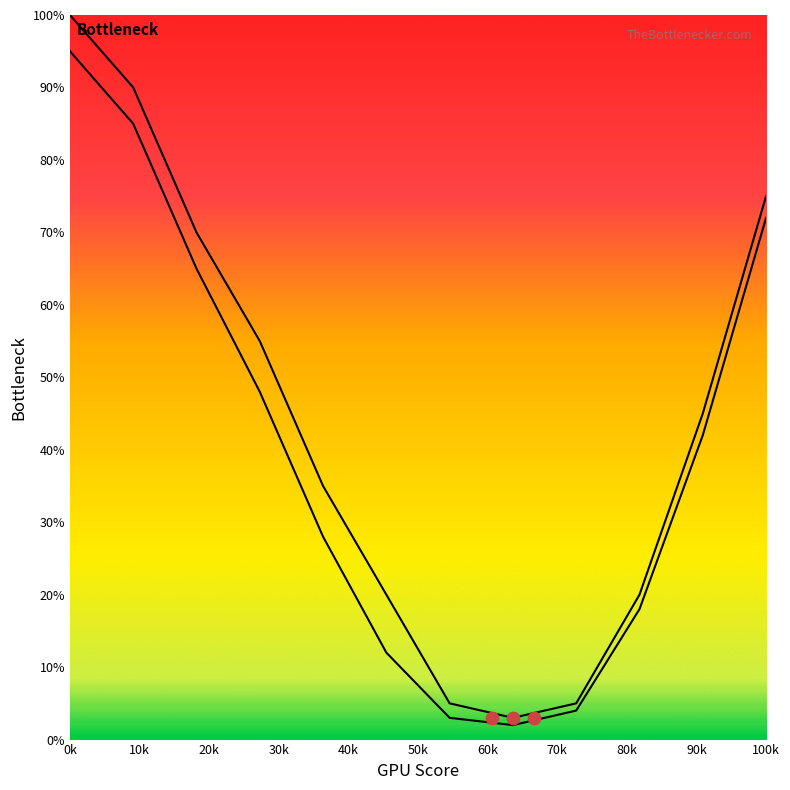

At how many categories does at least one series exceed 27?

7